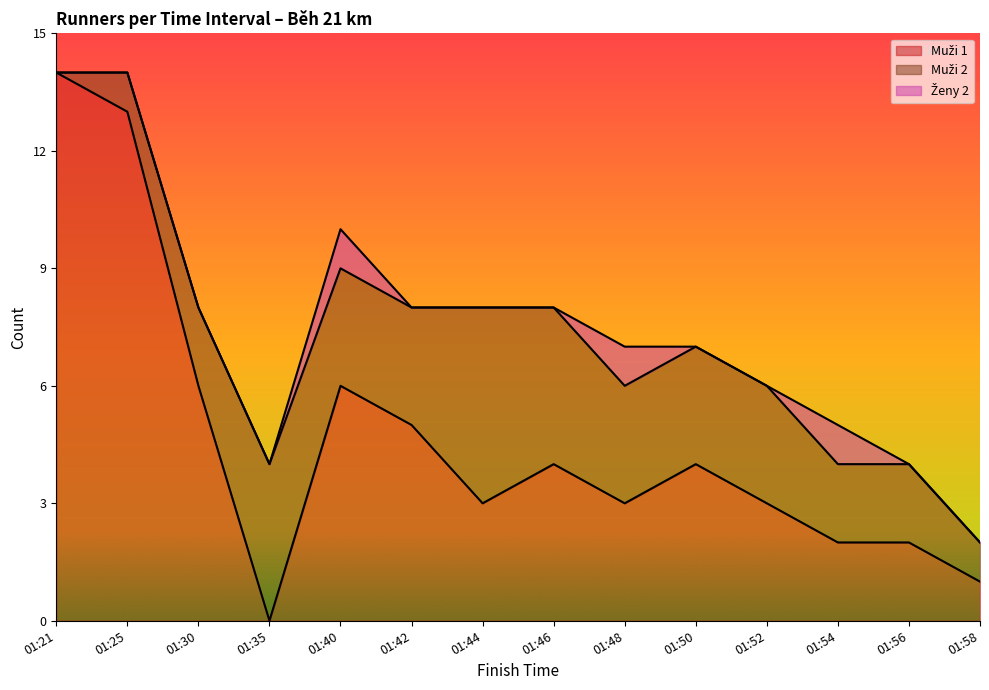

What is the difference between the highest and lowest values at 01:58?

1